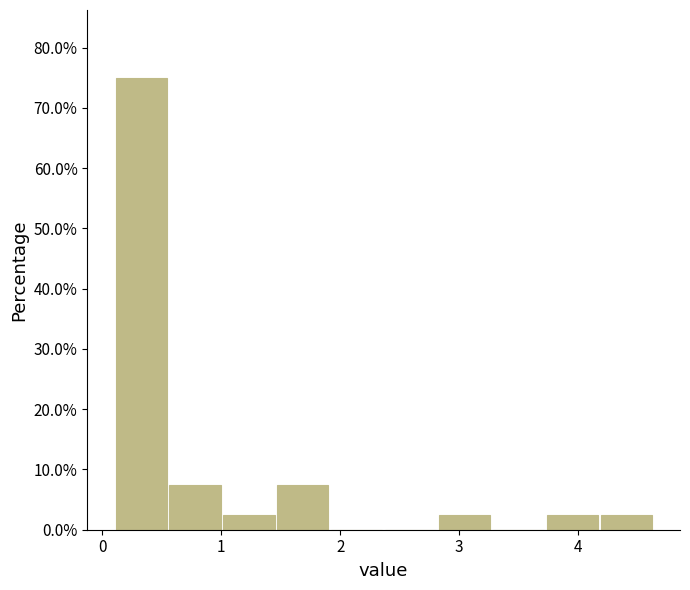

Reading left to right, transcribe this chart: for each bar, give the range it covers on the x-axis and its height. Neither the bar edges nor the heights are printed on the chart, so give them approximately, as read against the axes.

0.1 to 0.6: 75
0.6 to 1.0: 8
1.0 to 1.5: 3
1.5 to 1.9: 8
1.9 to 2.4: 0
2.4 to 2.8: 0
2.8 to 3.3: 3
3.3 to 3.7: 0
3.7 to 4.2: 3
4.2 to 4.6: 3